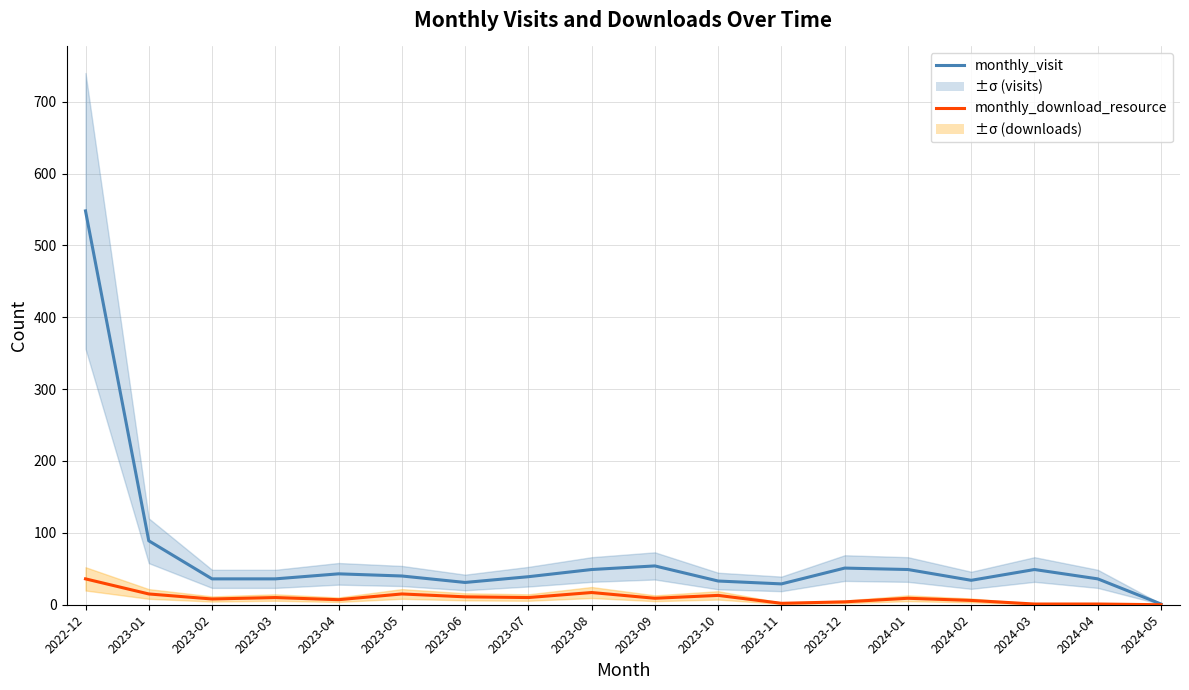

At which label does monthly_visit first exceed 40?

2022-12